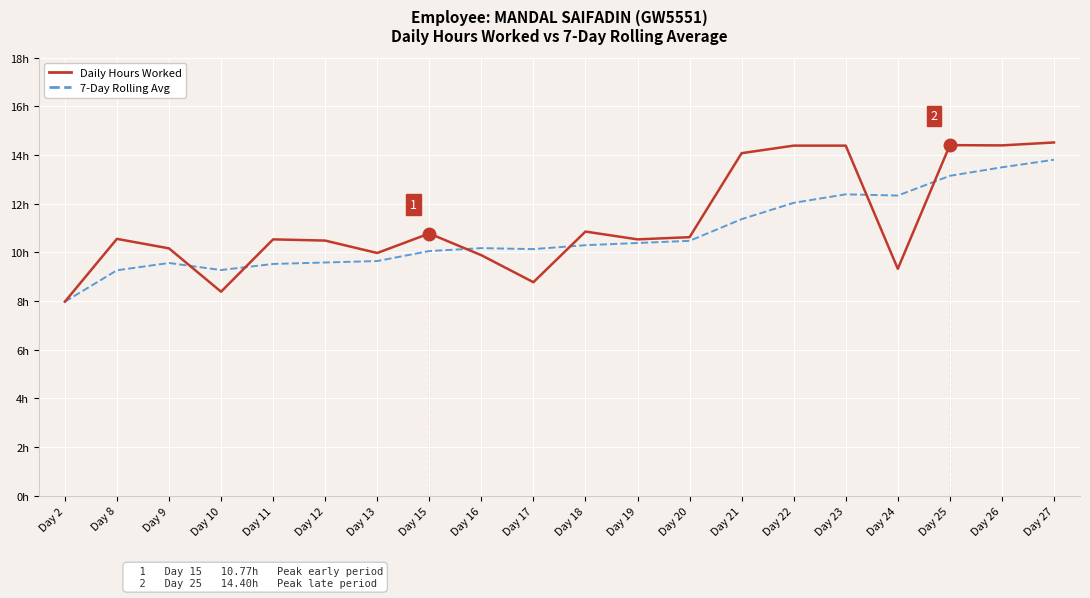

What are all the series names shown in the legend?

Daily Hours Worked, 7-Day Rolling Avg